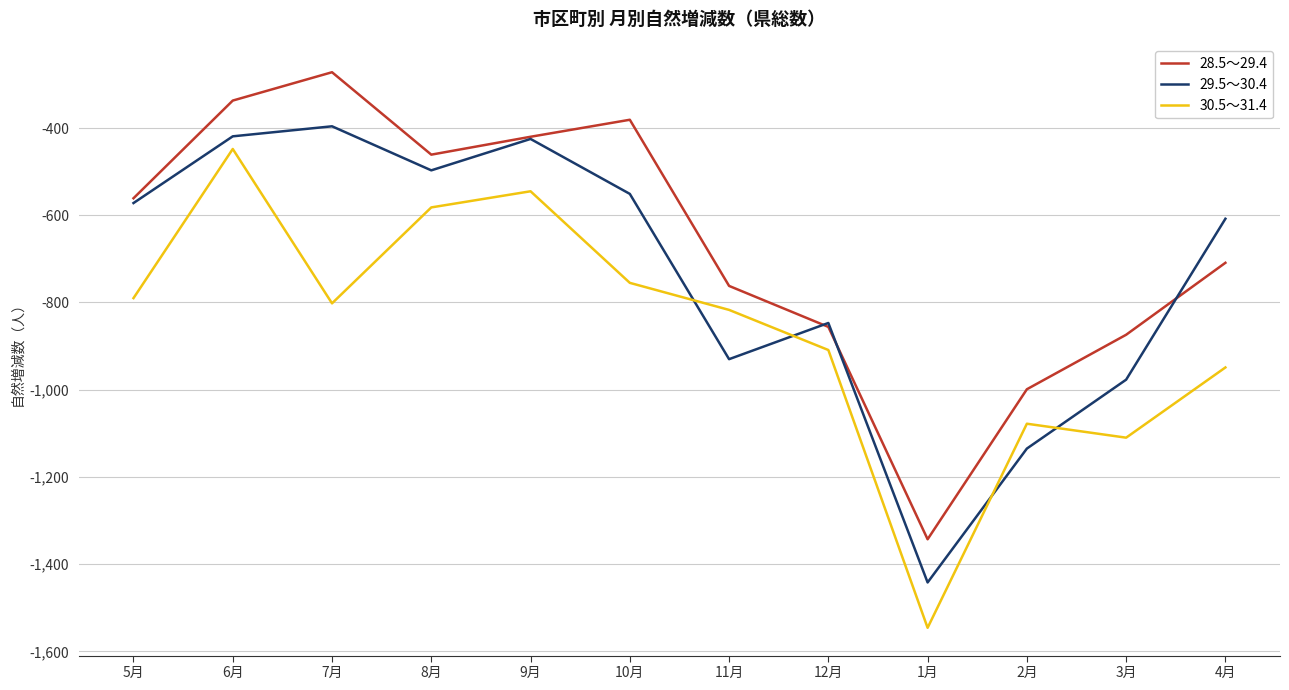

What is the difference between the 30.5～31.4 values at 11月 and 7月?

15